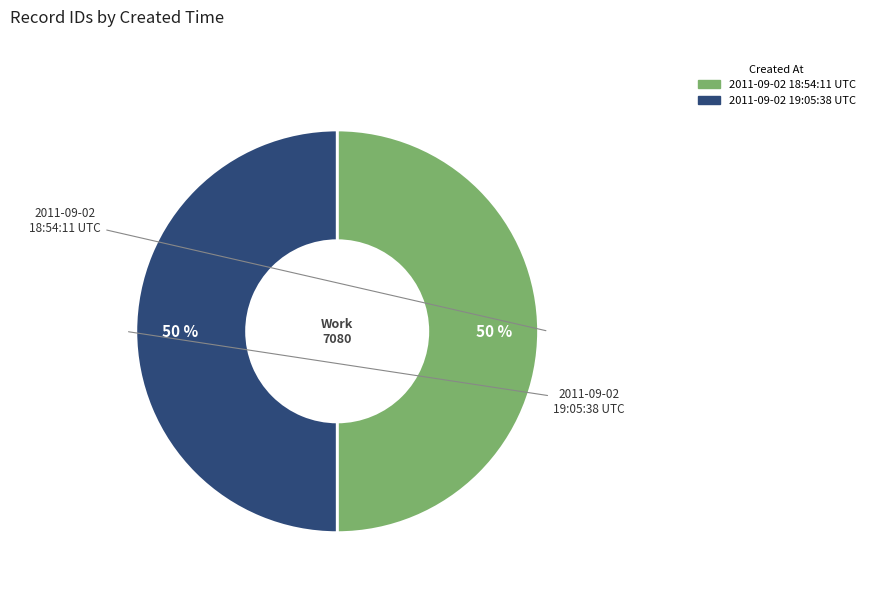

What percentage is the 2011-09-02 19:05:38 UTC slice, to the nearest percent?

50%